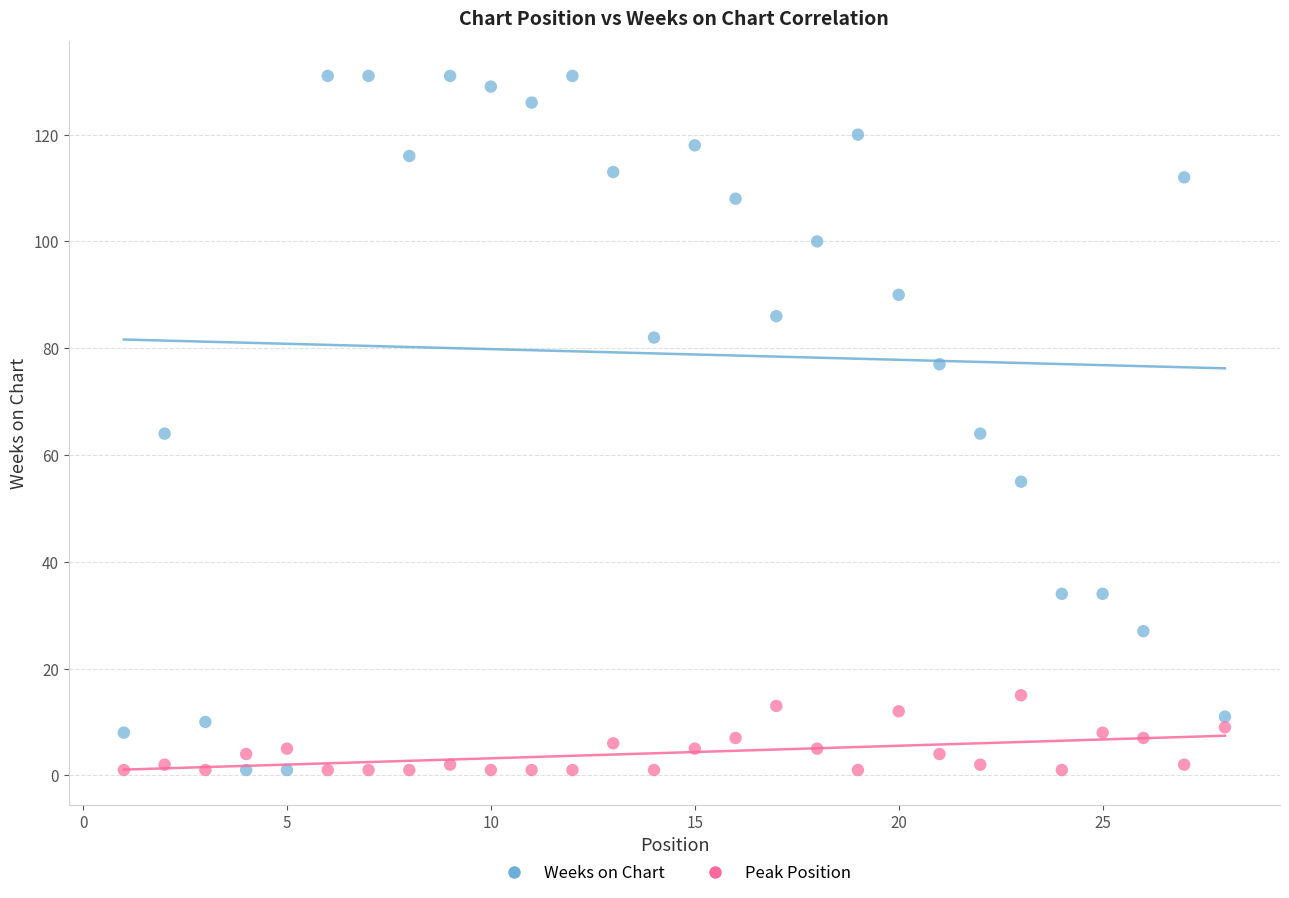

What are all the series names shown in the legend?

Weeks on Chart, Peak Position